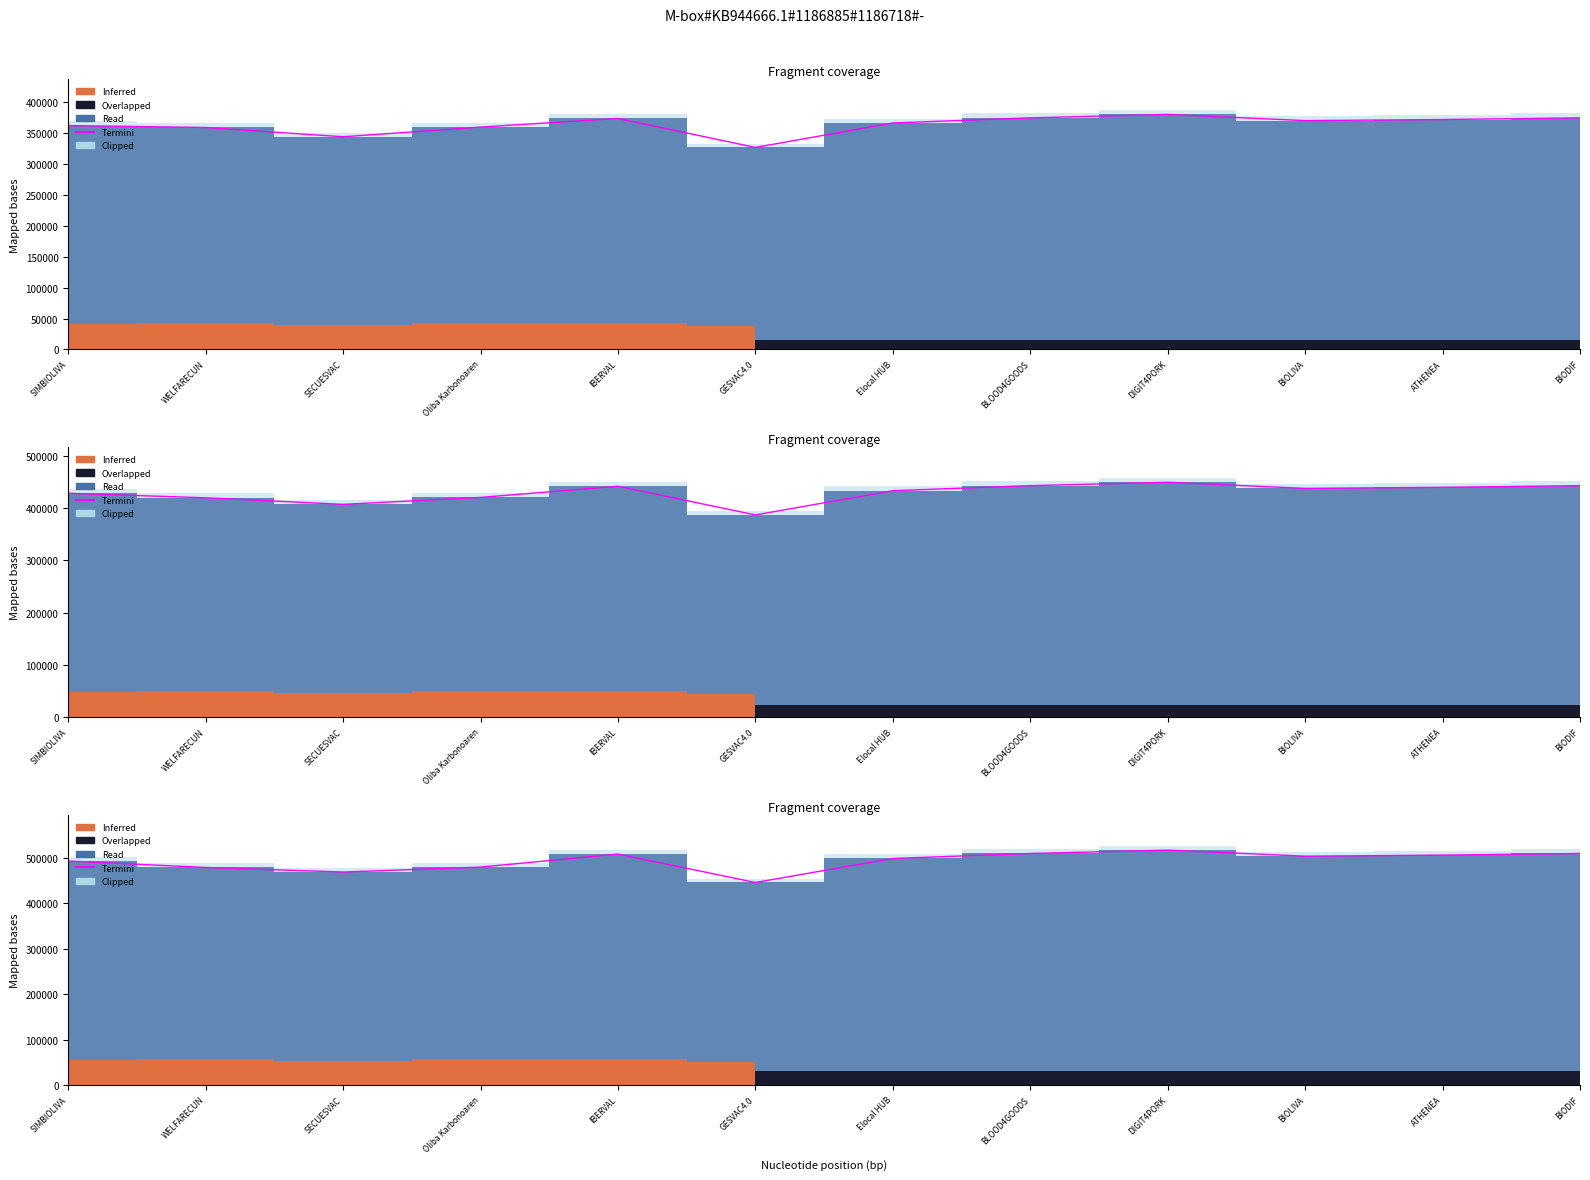

What is the label of the 4th point from the right?

DIGIT4PORK